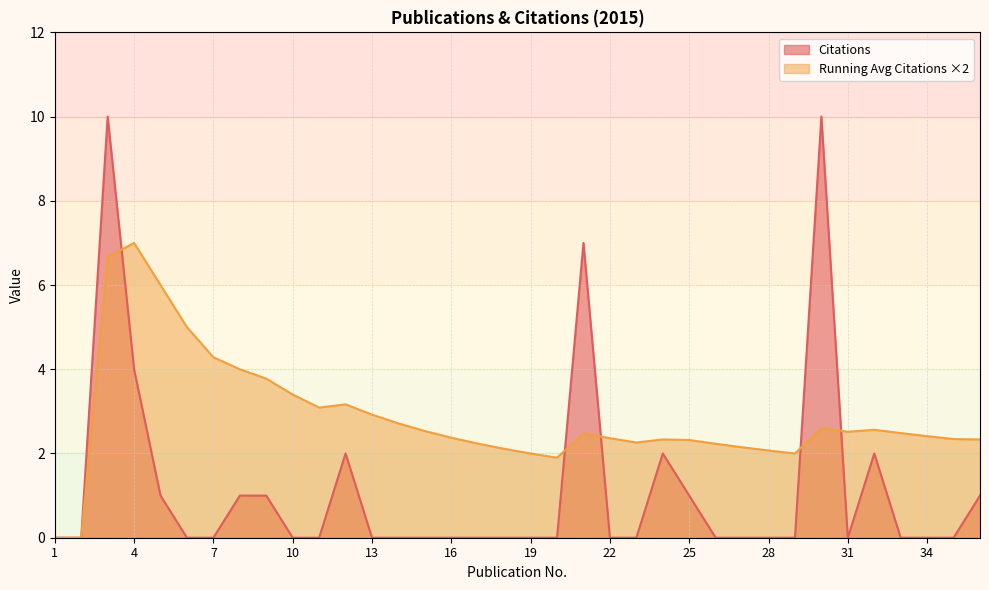

Is it true that the value at 18 is -5?

False